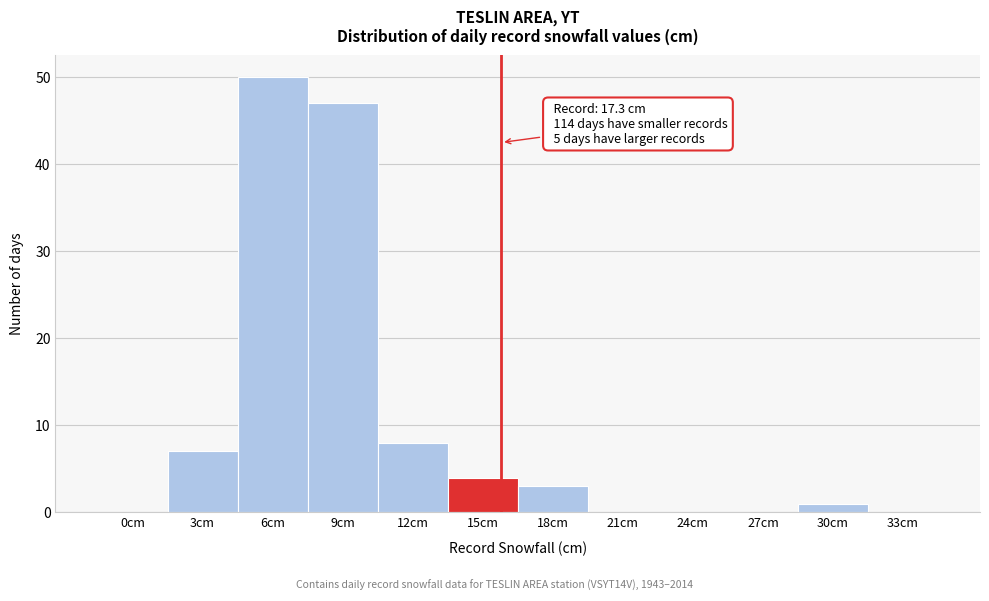

Reading left to right, what are all the values shown in this chart?

0cm=0	3cm=7	6cm=50	9cm=47	12cm=8	15cm=4	18cm=3	21cm=0	24cm=0	27cm=0	30cm=1	33cm=0